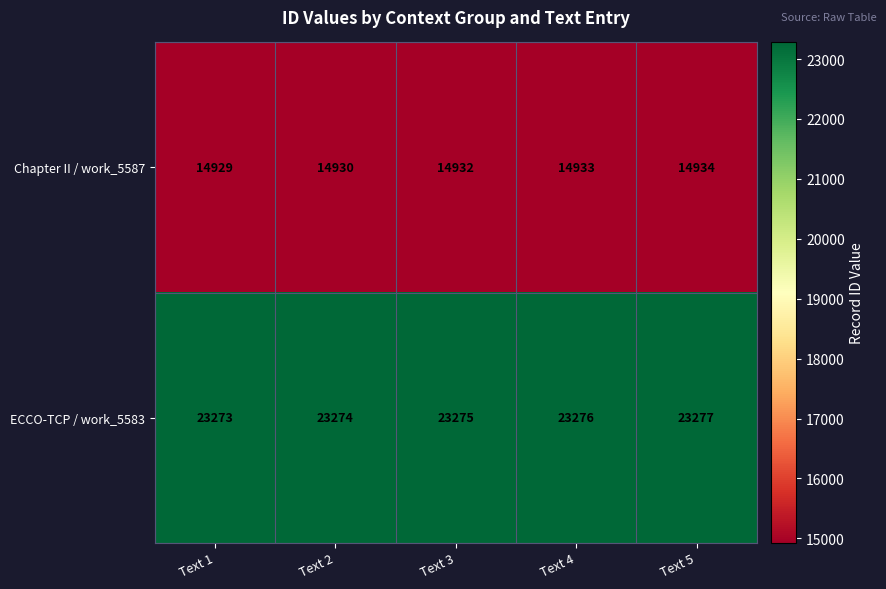

List the series in order of their overall mean, highest first.

ECCO-TCP / work_5583, Chapter II / work_5587